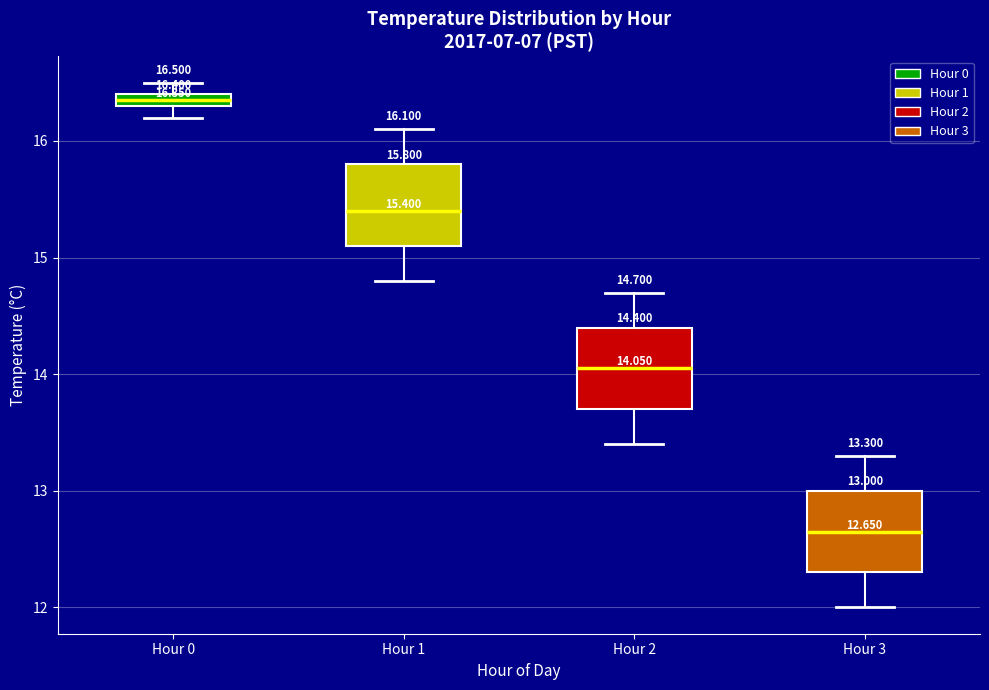

Which box's median line is the lowest?

Hour 3